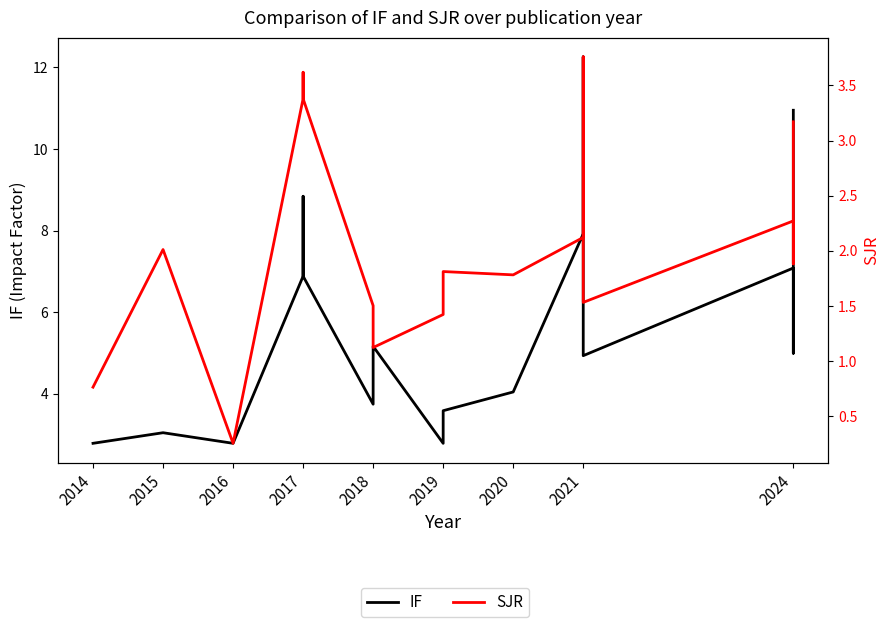

Is the value of SJR at 2024 greater than the value of IF at 2018?

No